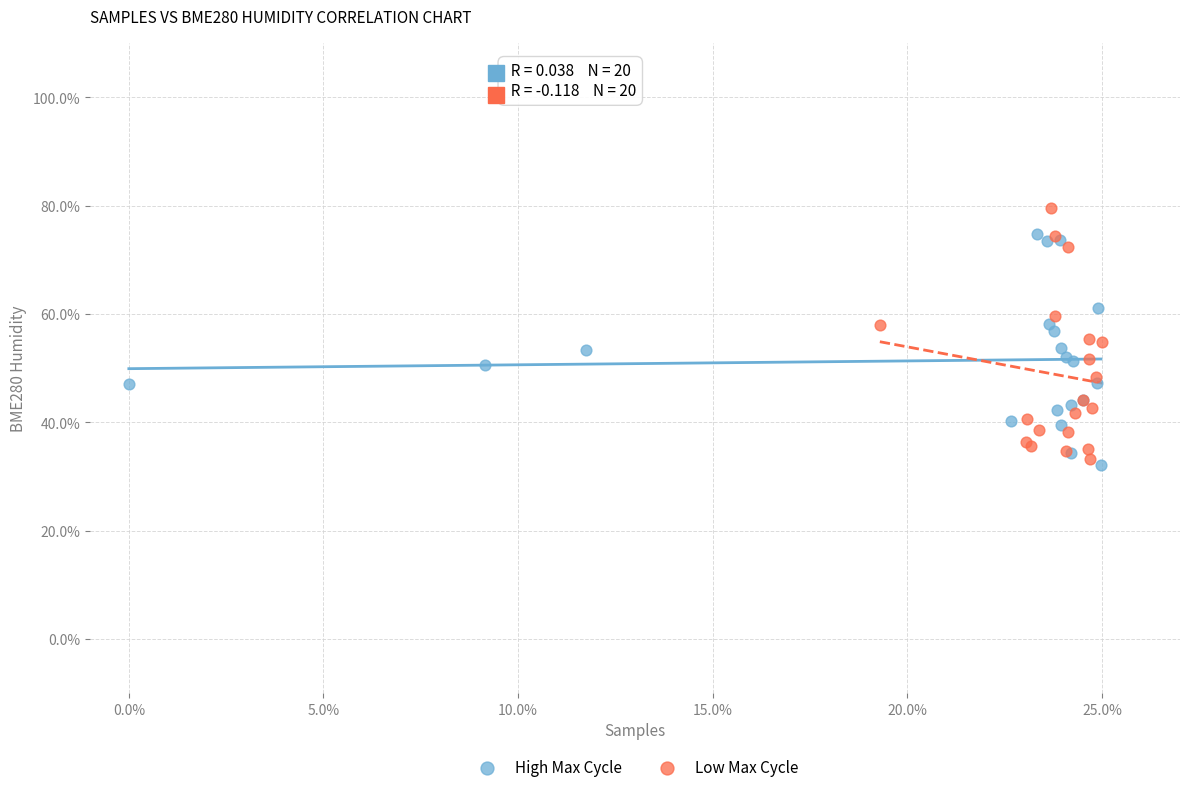

Which series contains the highest Y value?

Low Max Cycle